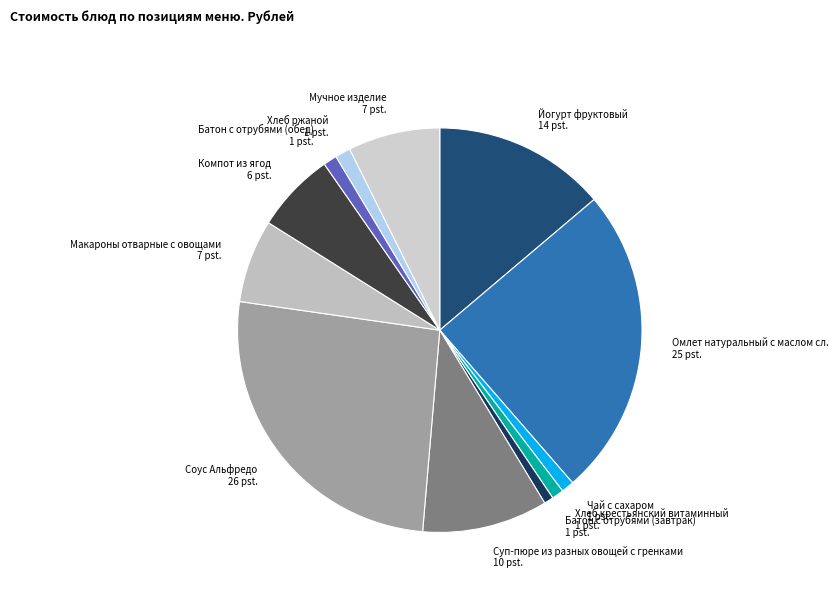

Does Соус Альфредо represent more than half of the total?

No